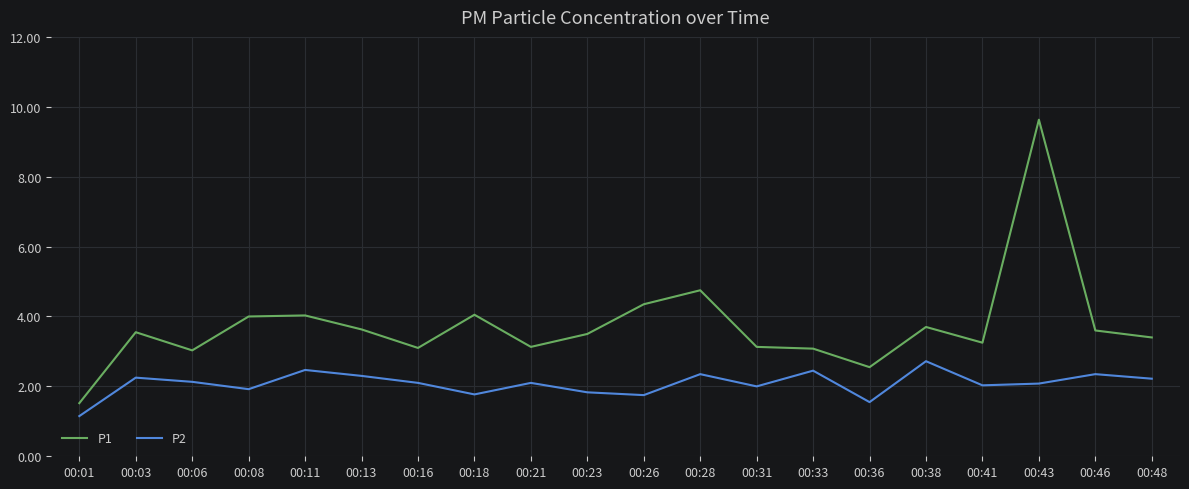

Which series has the largest range (max minus min)?

P1